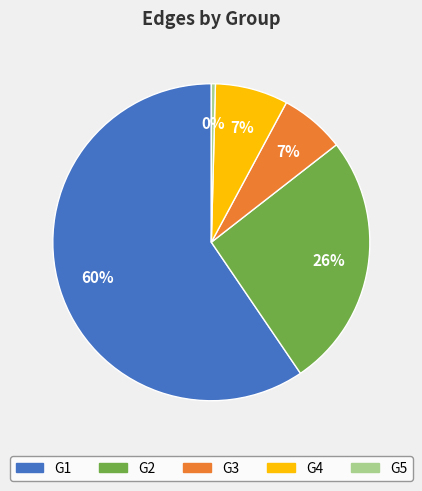

Which has a higher value, G1 or G2?

G1